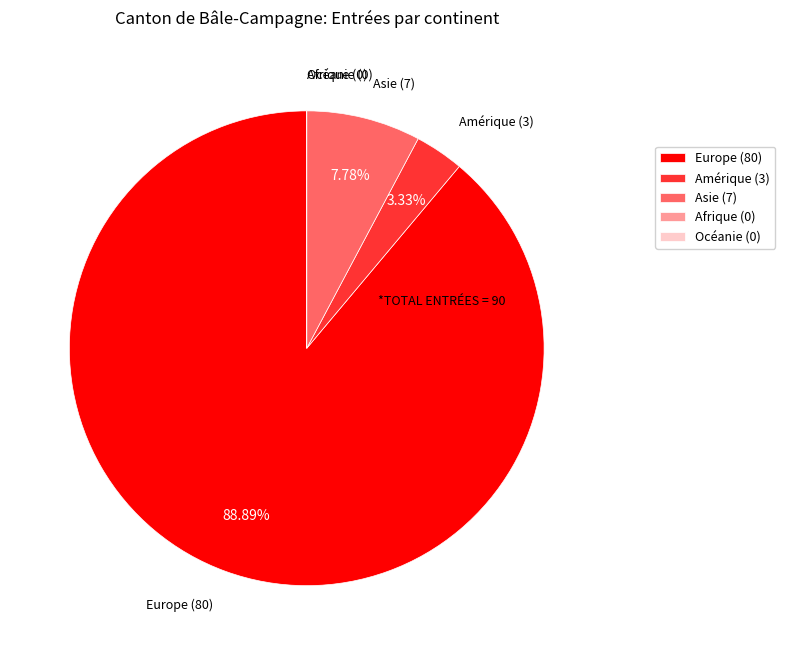

To the nearest percent, what is the difference between the largest and smallest slice percentages?

89%